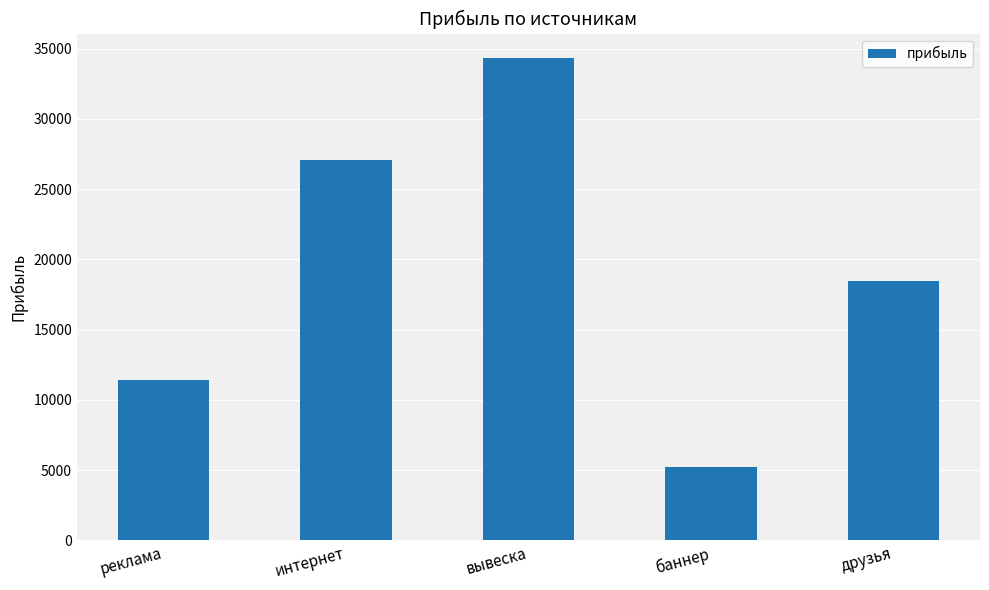

How many bars are there in total?

5